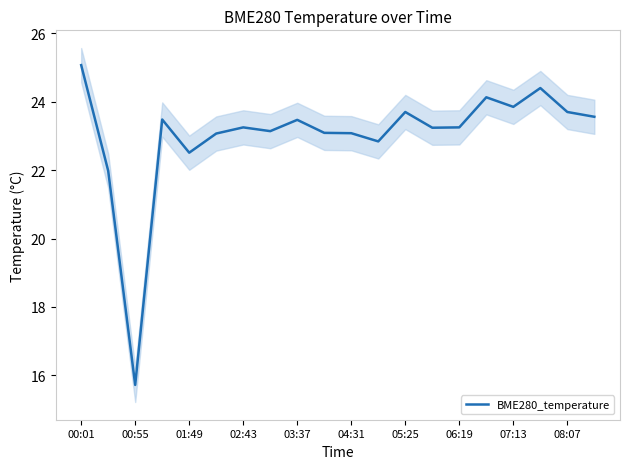

What is the lowest value of the BME280_temperature series?

15.7